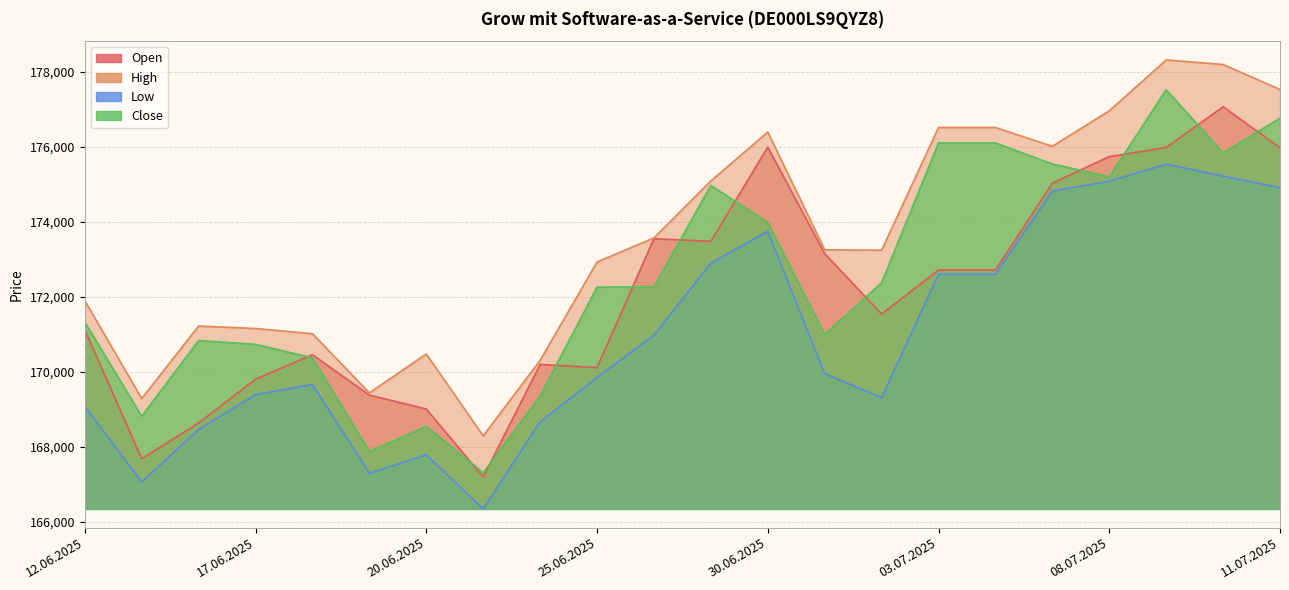

Is it true that Close equals 310081 at 02.07.2025?

False